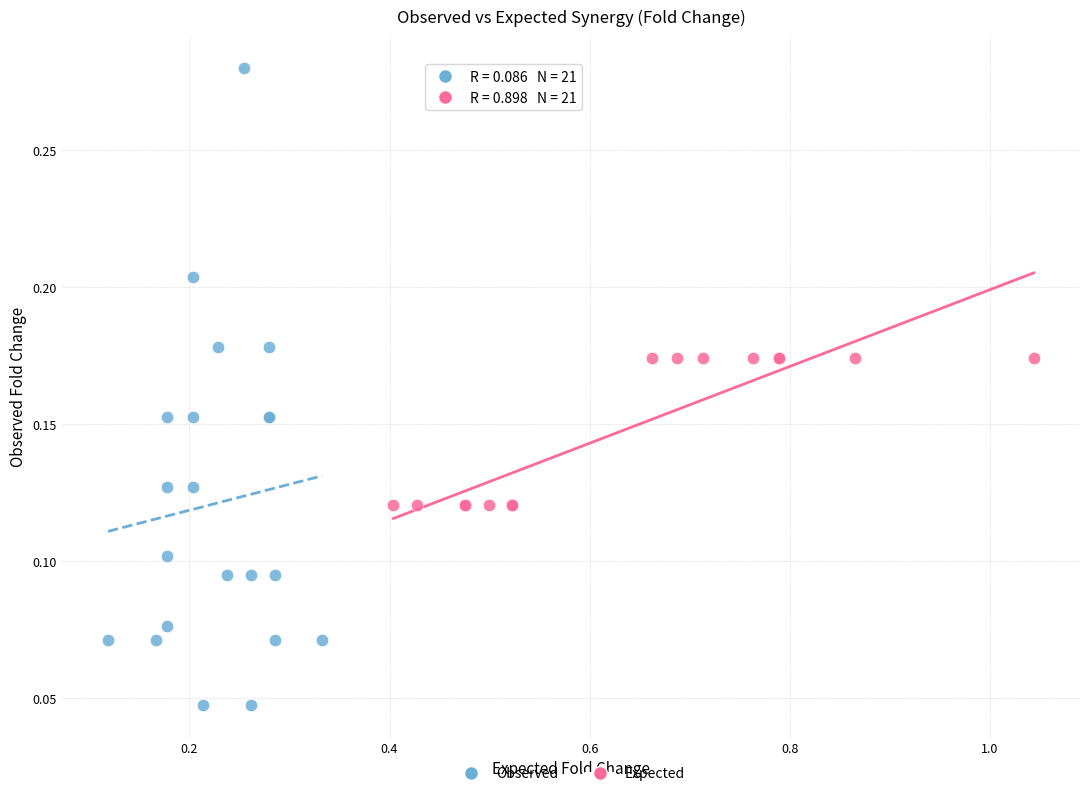

What are all the series names shown in the legend?

Observed, Expected